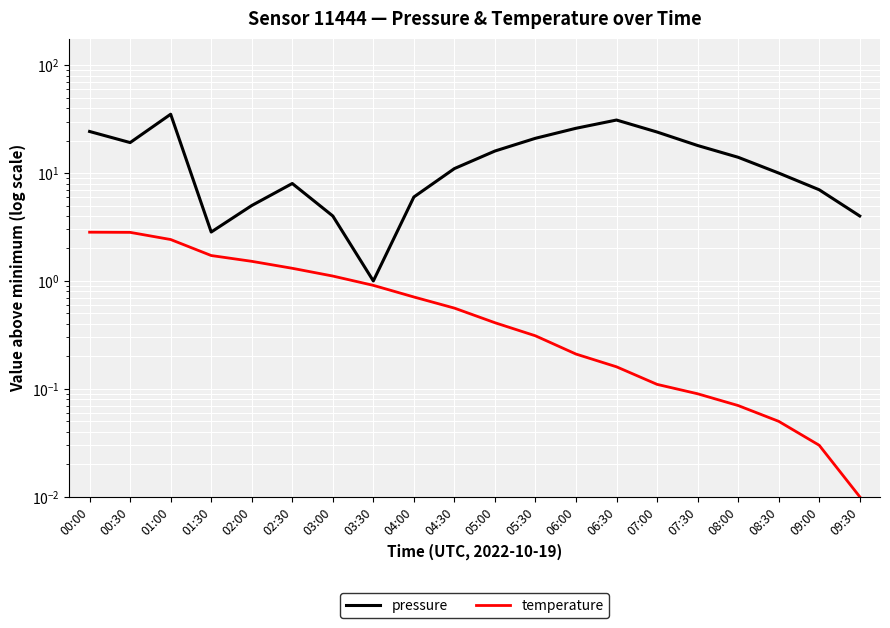

At which category does pressure reach its first local valley?

00:30